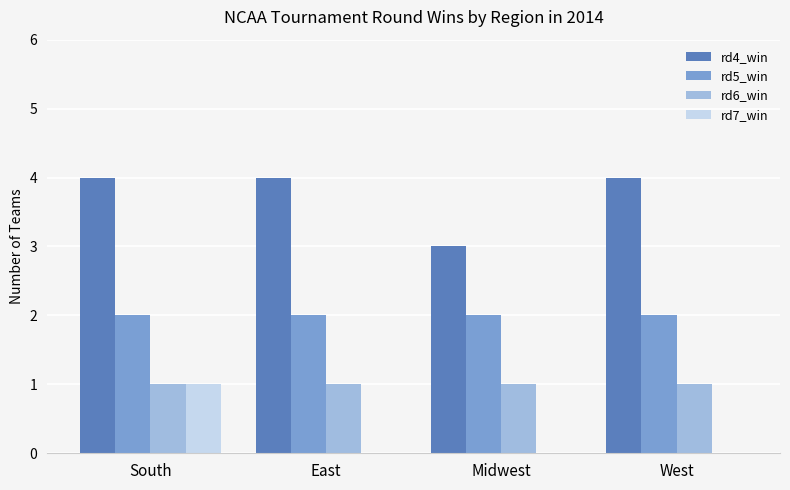

Reading right to left, transcribe all the data shown in this chart.

rd4_win: West=4	Midwest=3	East=4	South=4
rd5_win: West=2	Midwest=2	East=2	South=2
rd6_win: West=1	Midwest=1	East=1	South=1
rd7_win: West=0	Midwest=0	East=0	South=1